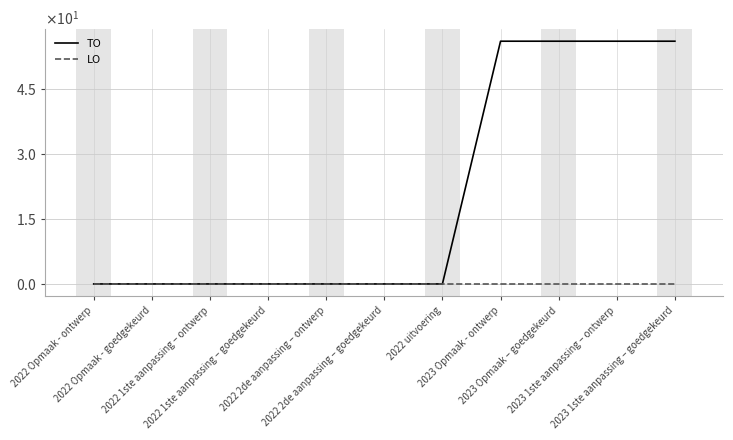

True or false: LO and TO intersect in this chart.

False